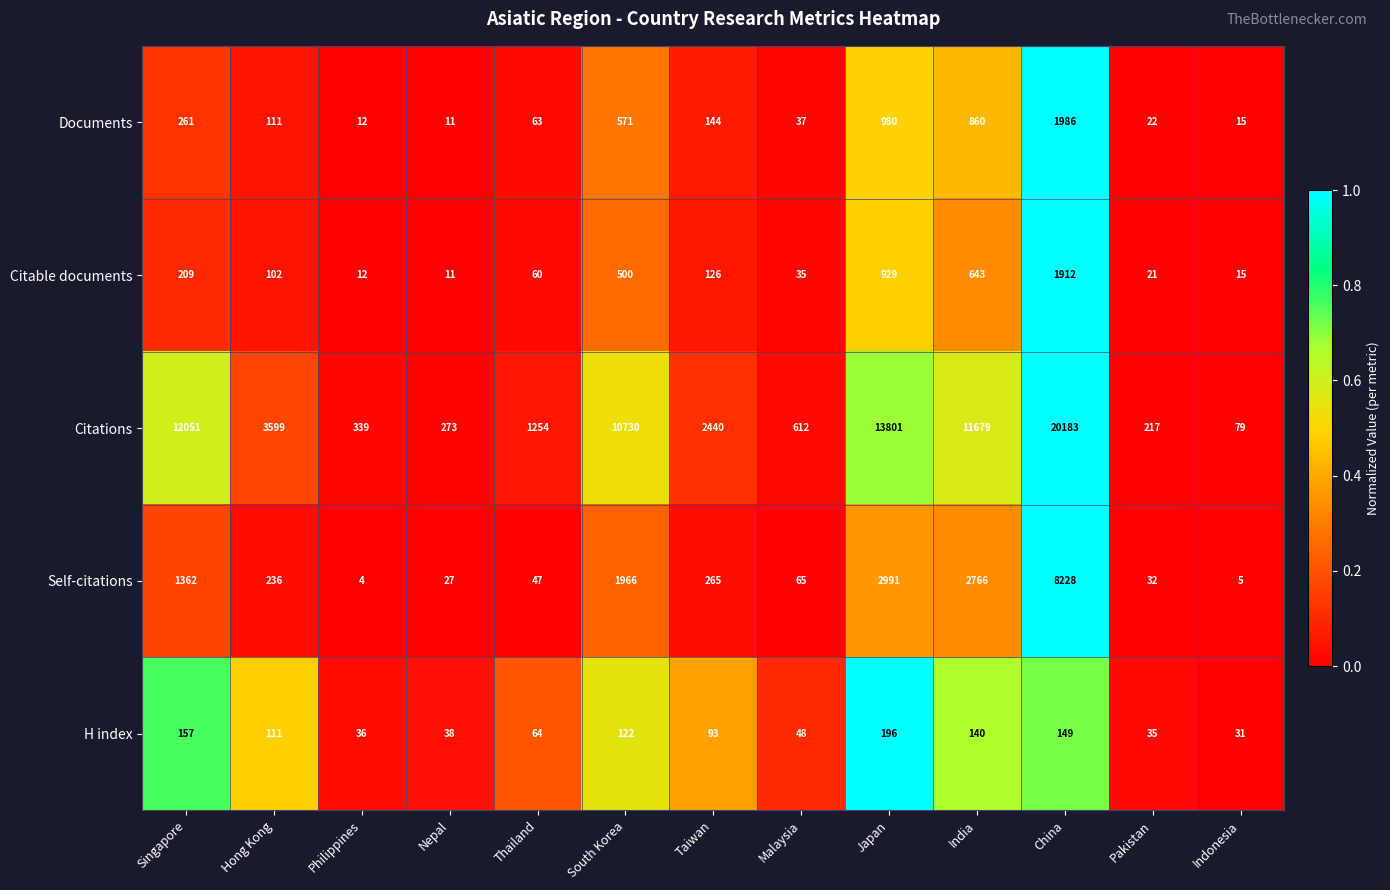

What is the spread (max minus min) of values at Thailand?

1207